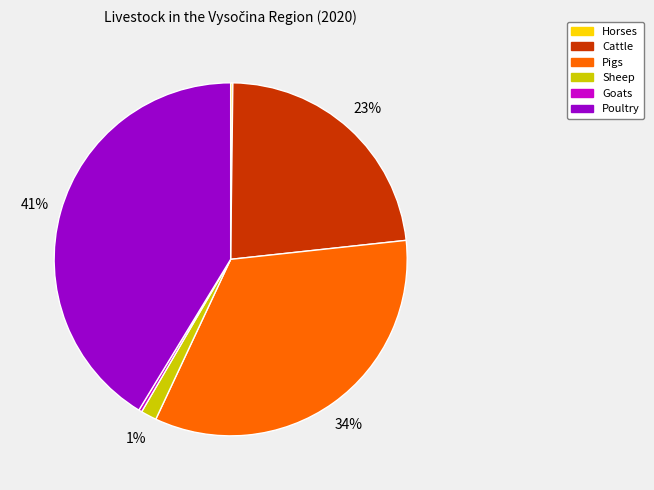

Which category has the biggest portion of the pie?

Poultry